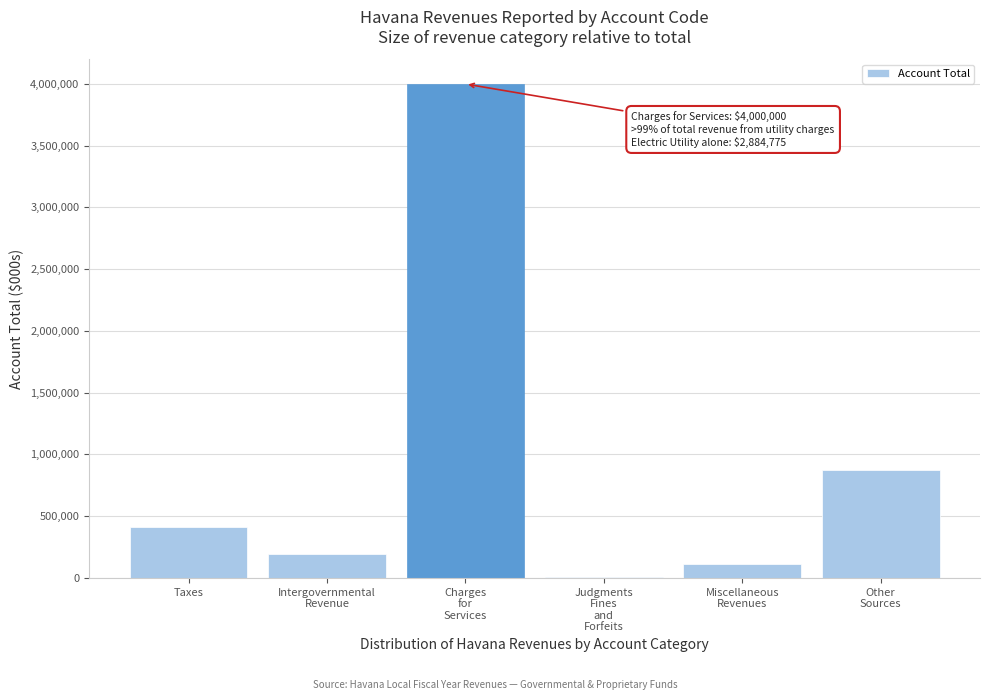

What is the sum of all values?

5594402